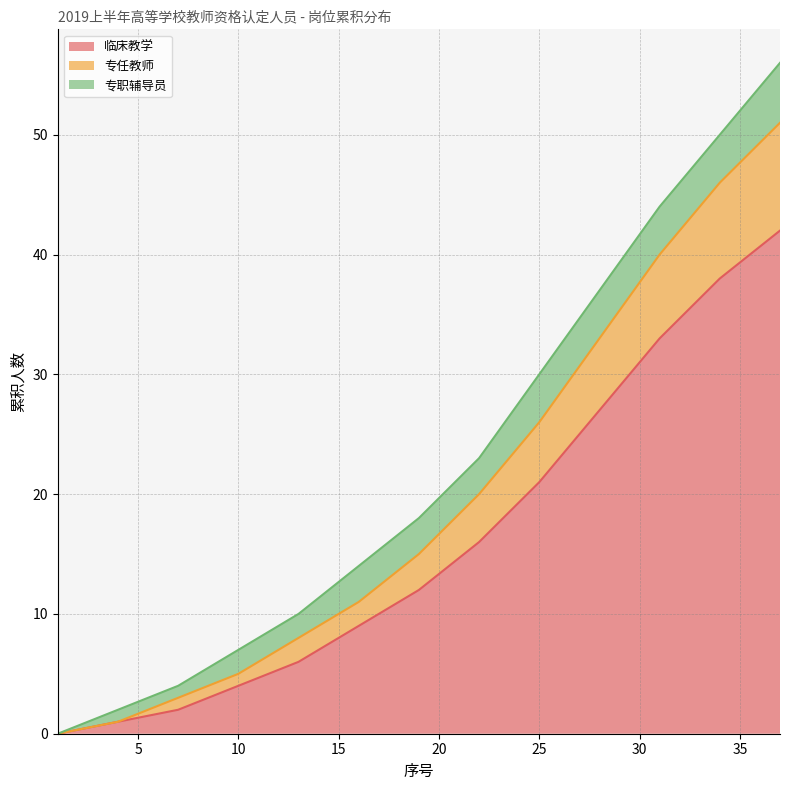

What is the total value across all series at 25?

30